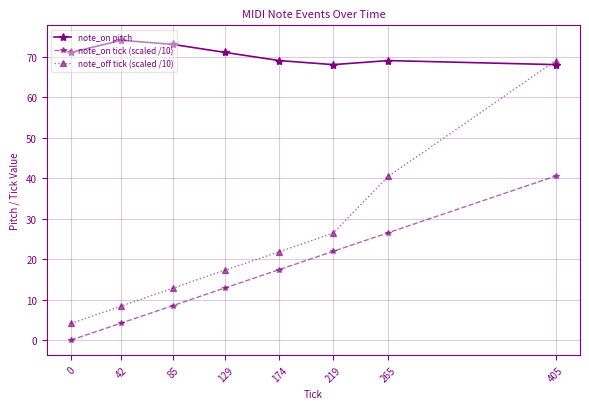

Where do note_on pitch and note_off tick (scaled /10) first cross each other?

265 and 405